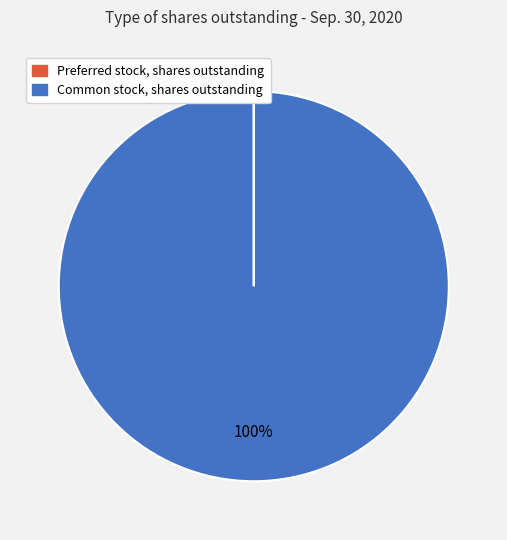

To the nearest percent, what is the difference between the largest and smallest slice percentages?

100%